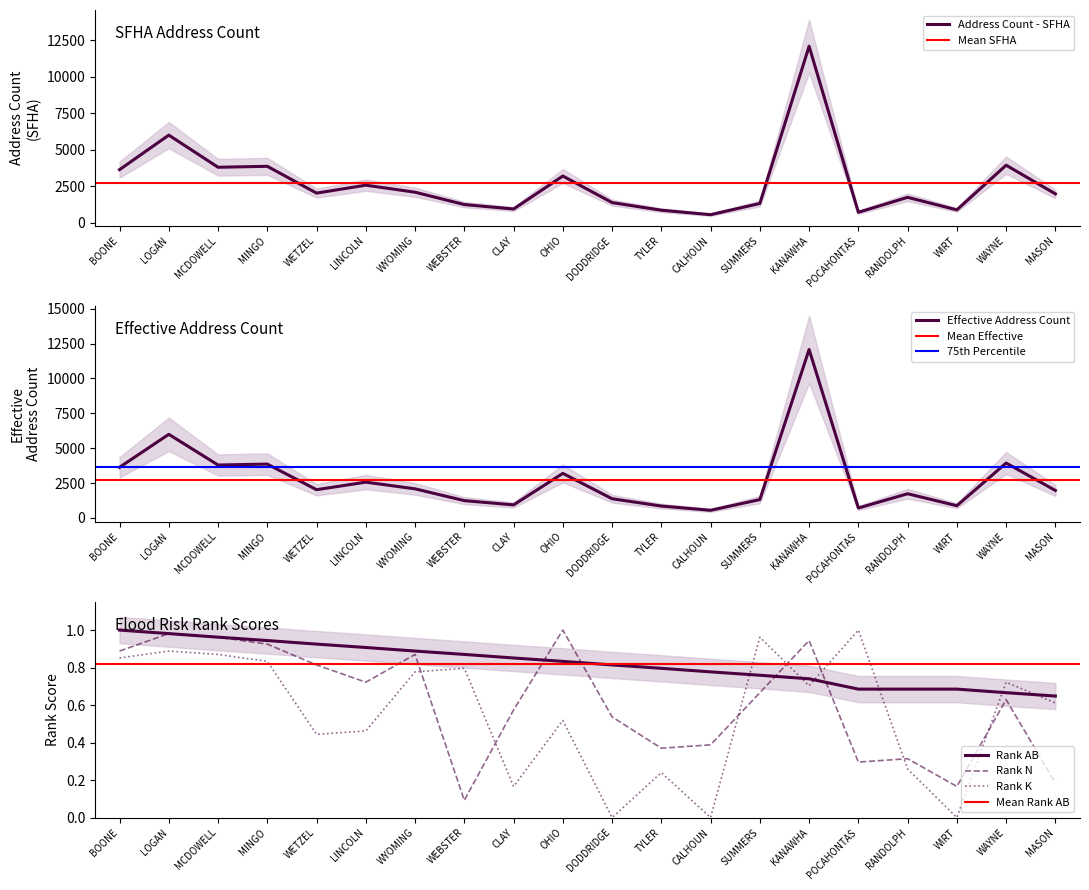

At which category is the sum across all series the highest?

KANAWHA